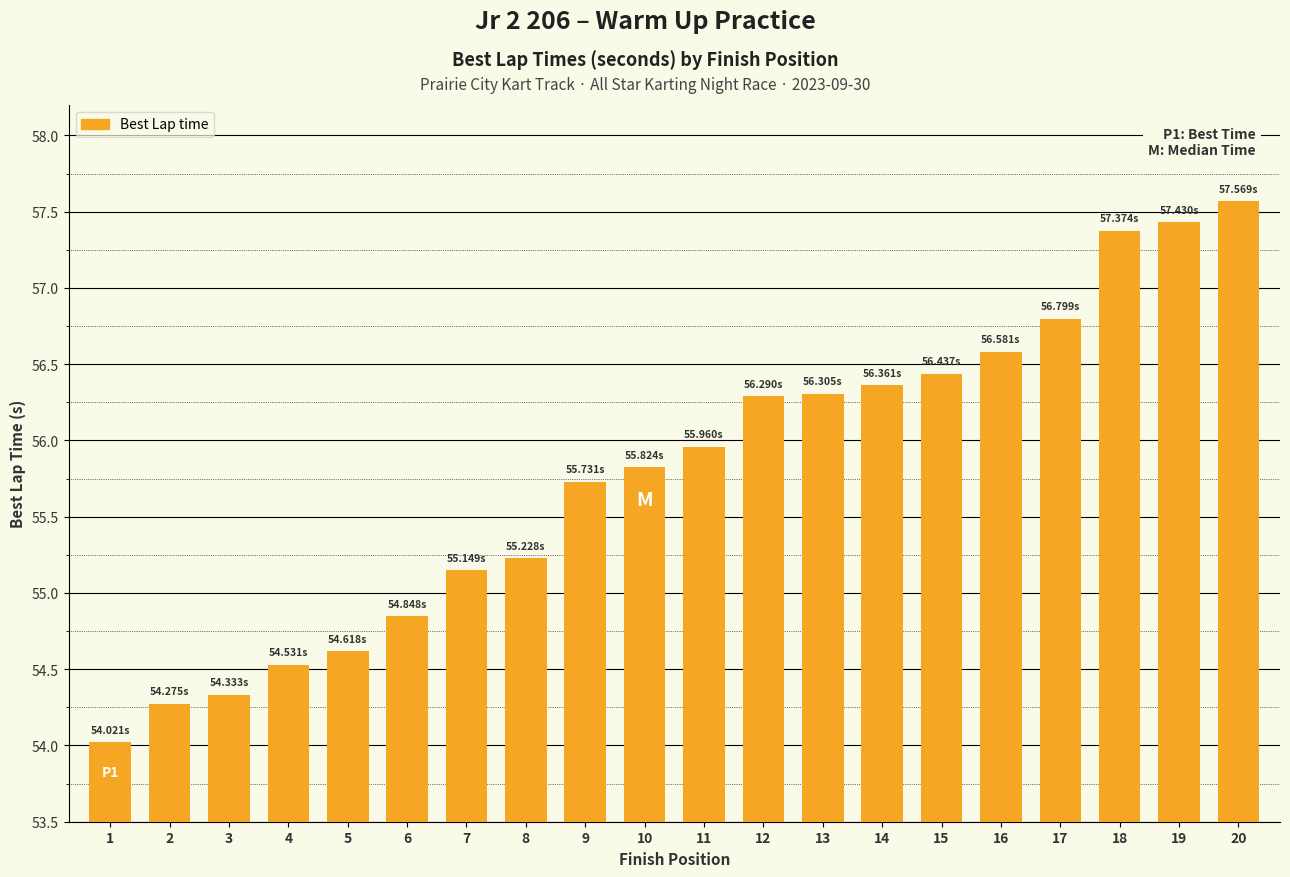

Approximately how many times larger is the value at 8 compared to 19?

1.0